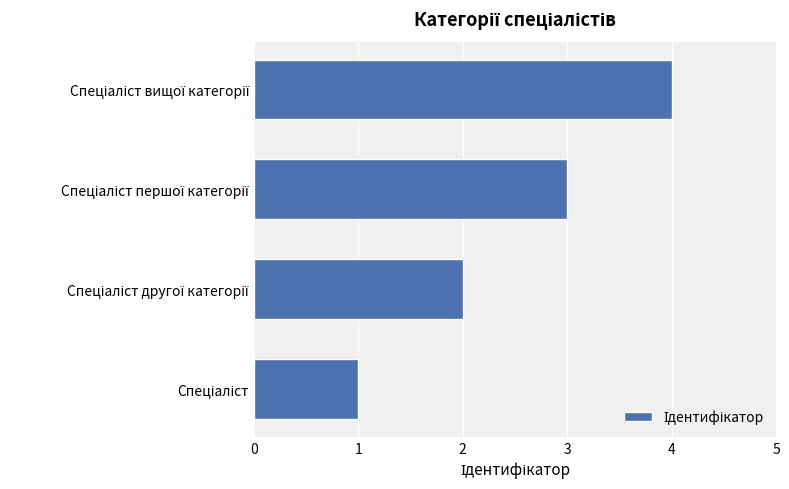

What is the sum of all values?

10